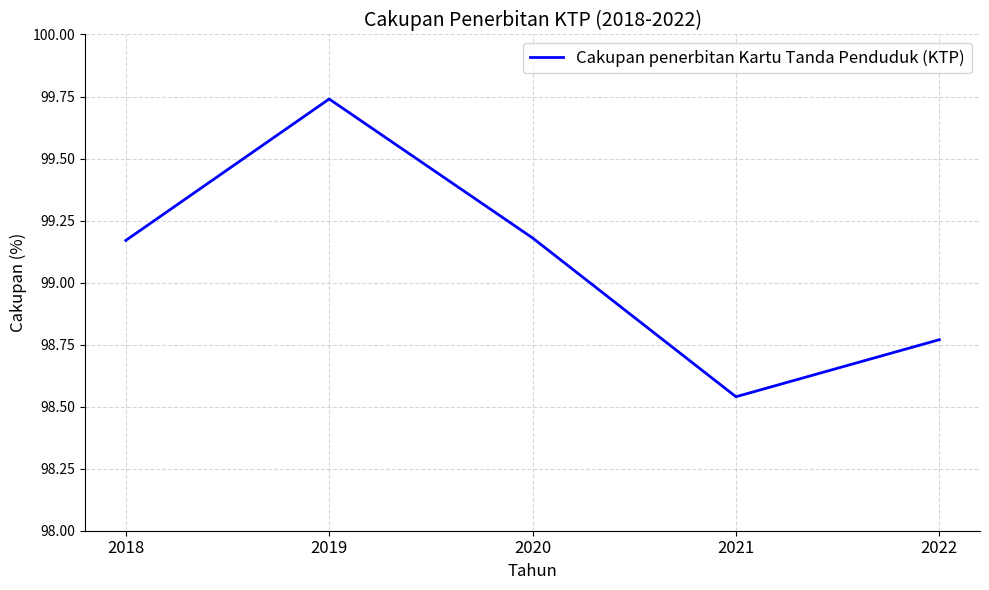

What is the difference between the second highest and second lowest values?

0.4